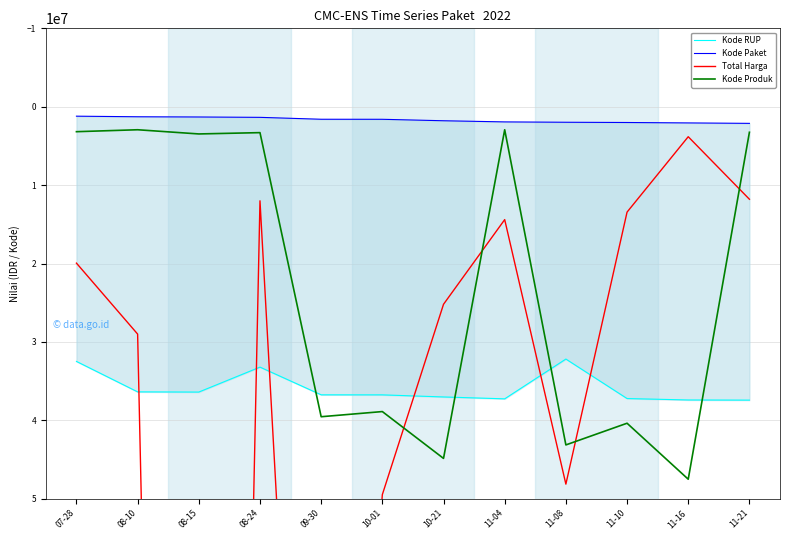

True or false: Kode Produk has a value of 17917899 at 10-01.

False